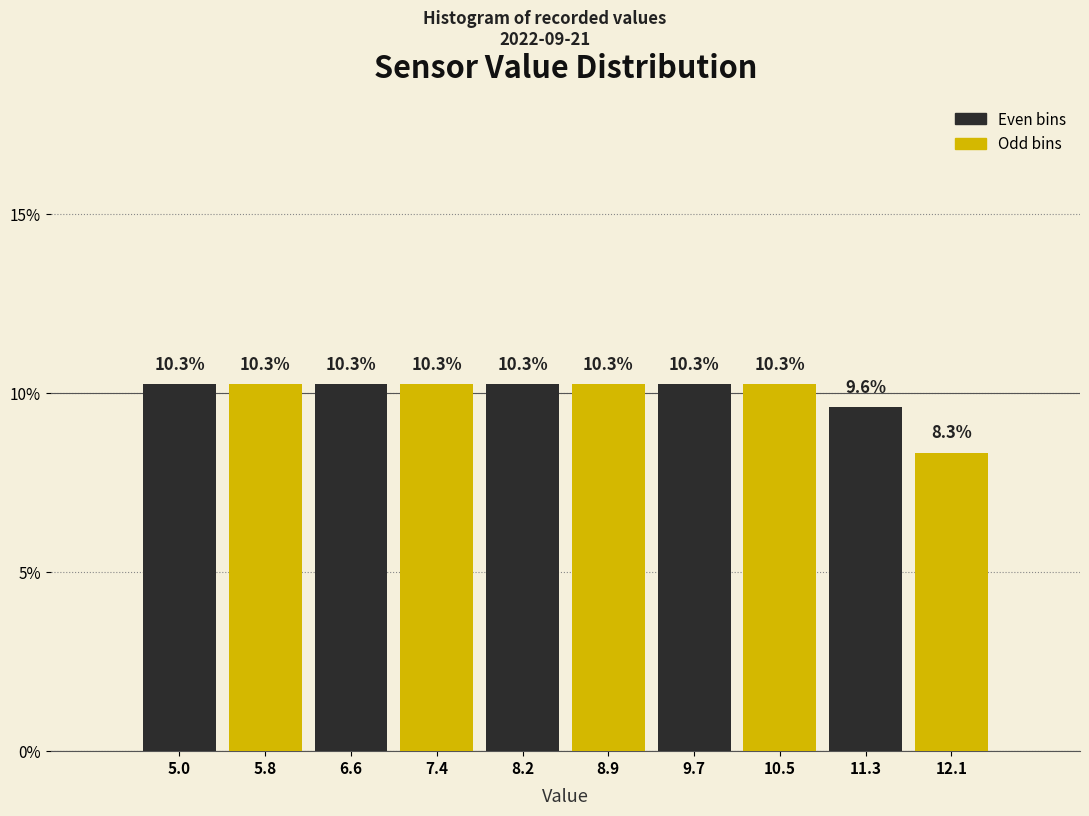

How tall is the bar that spans 10.92 to 11.71 on the x-axis? The bar edges are not printed on the chart, so give them approximately, as read against the axis.

9.6